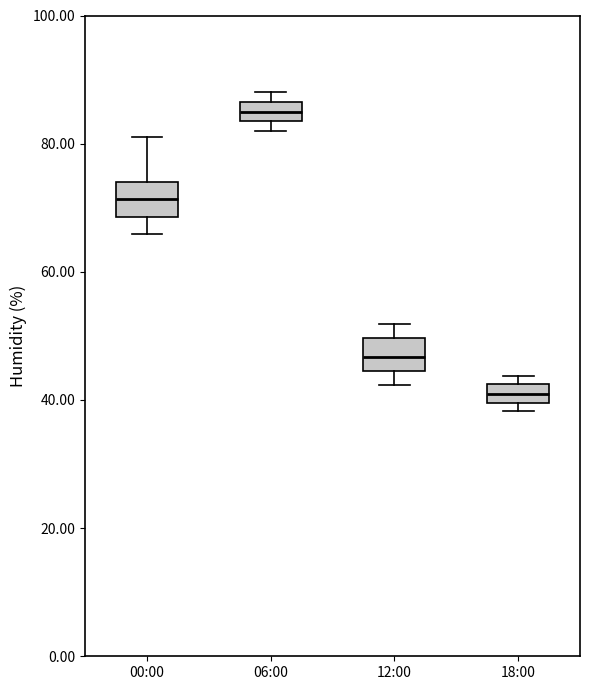

Where is the upper edge of the box for 06:00 on the y-axis? The values are not printed on the chart, so give them approximately, as read against the axis.

86